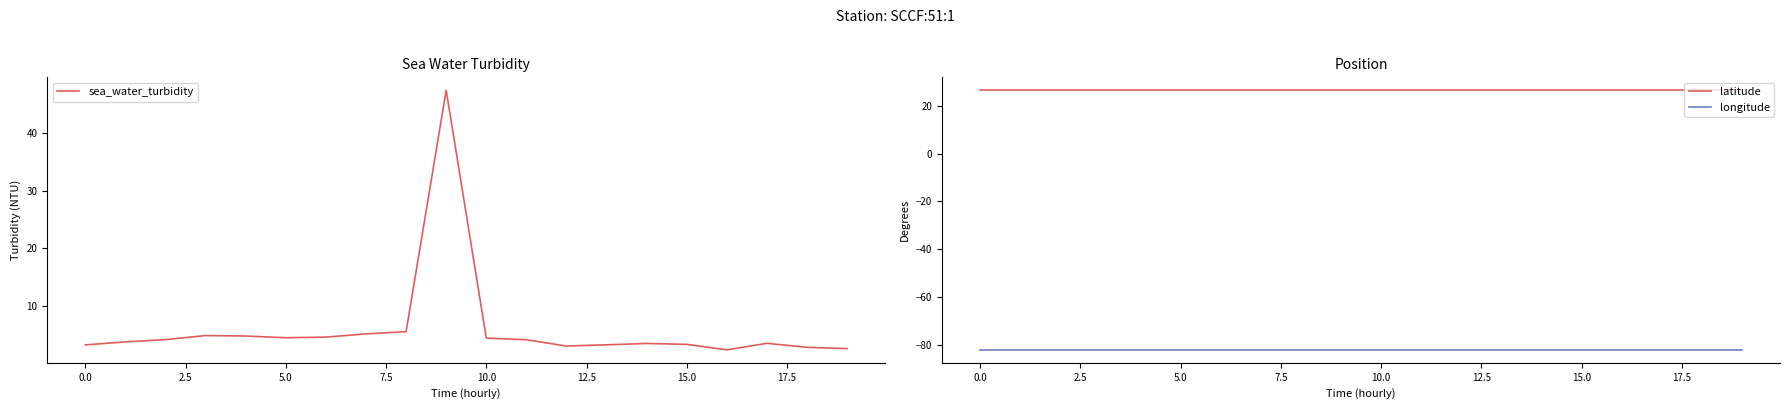

What is the average value of the latitude series?

26.6